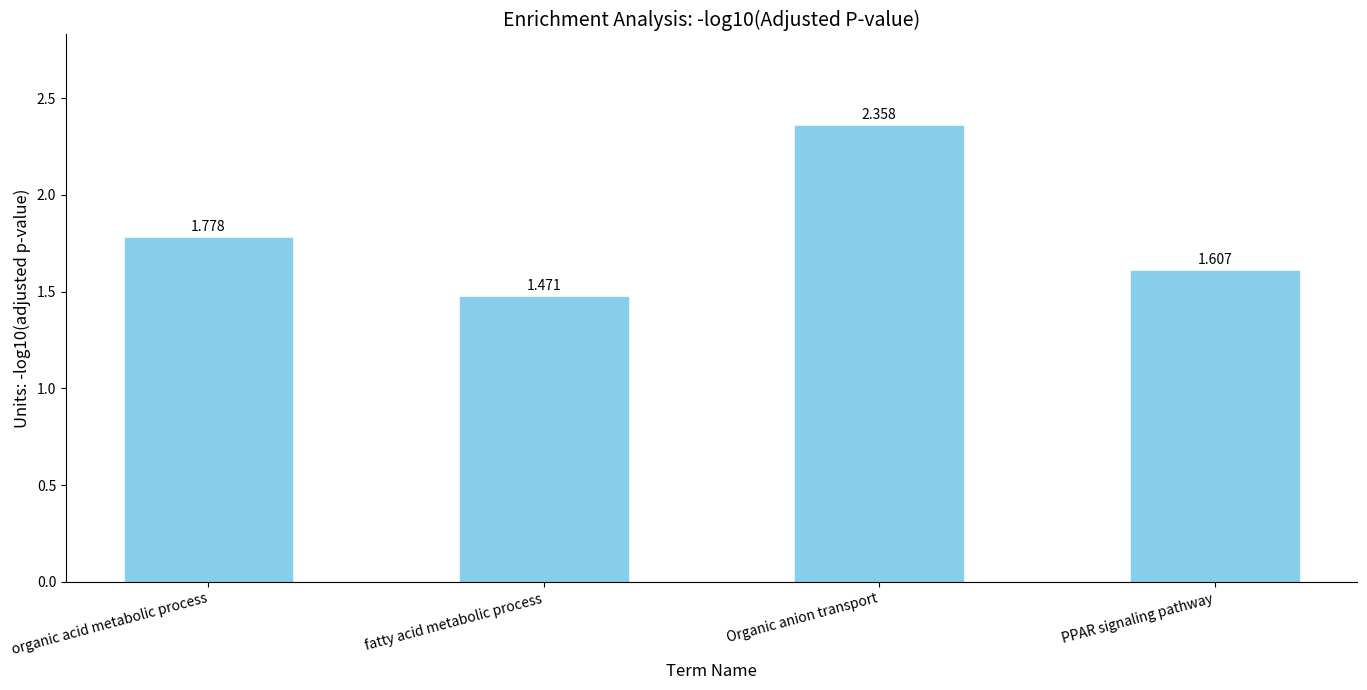

List the labels in order of value, smallest first.

fatty acid metabolic process, PPAR signaling pathway, organic acid metabolic process, Organic anion transport